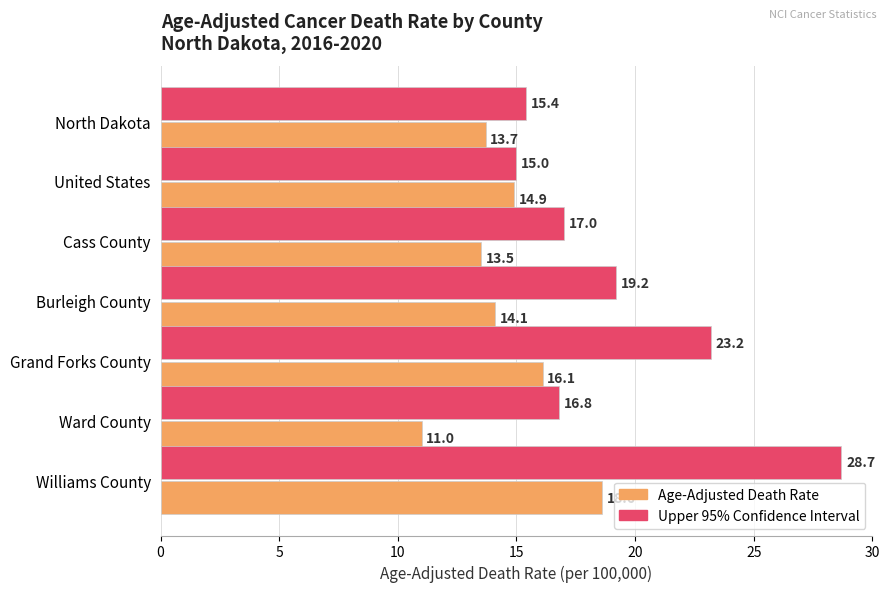

What is the difference between the highest and lowest values at Grand Forks County?

7.1